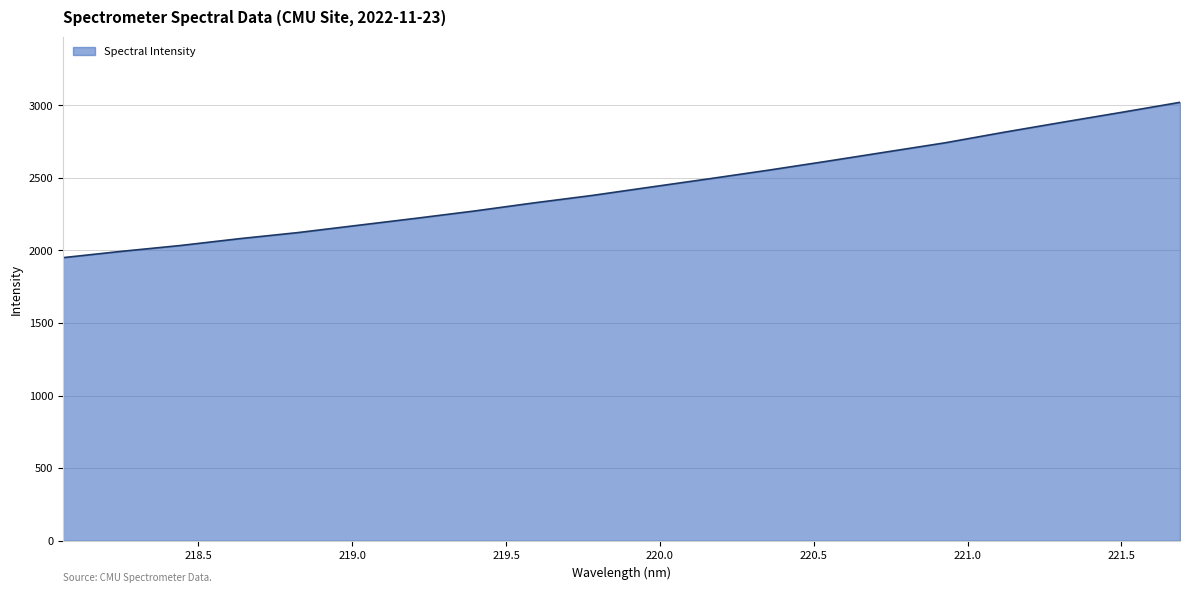

What is the minimum value shown in the chart?

1949.9